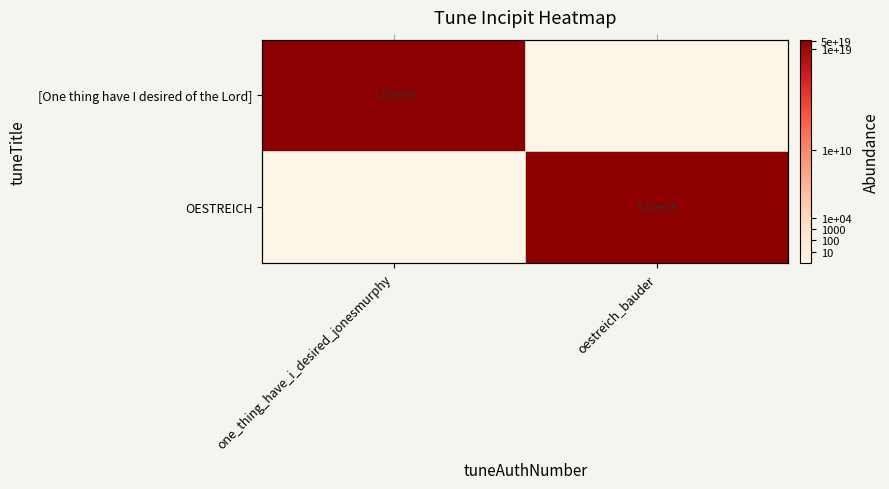

How many distinct data groups are displayed?

2